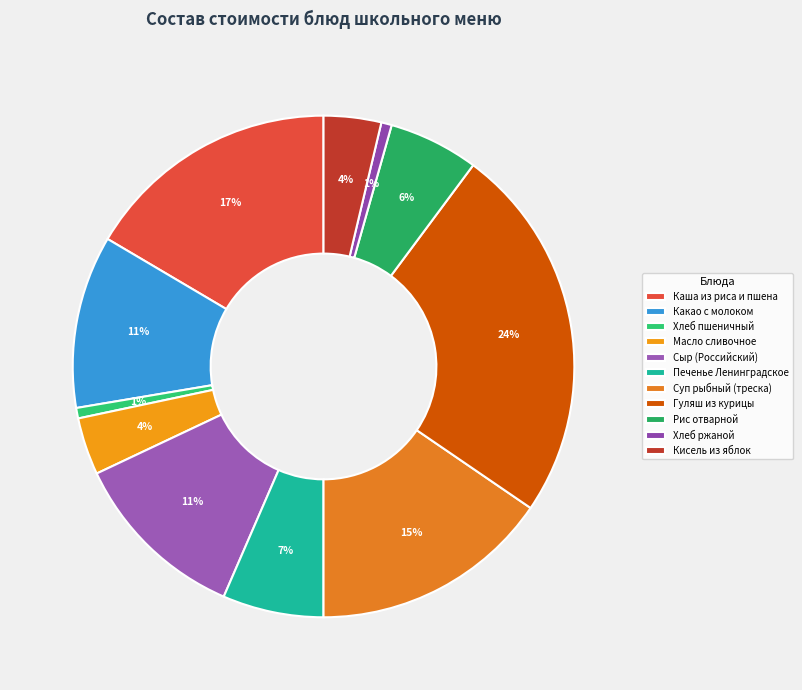

What is the ratio of the value at Печенье Ленинградское to the value at Рис отварной?

1.1